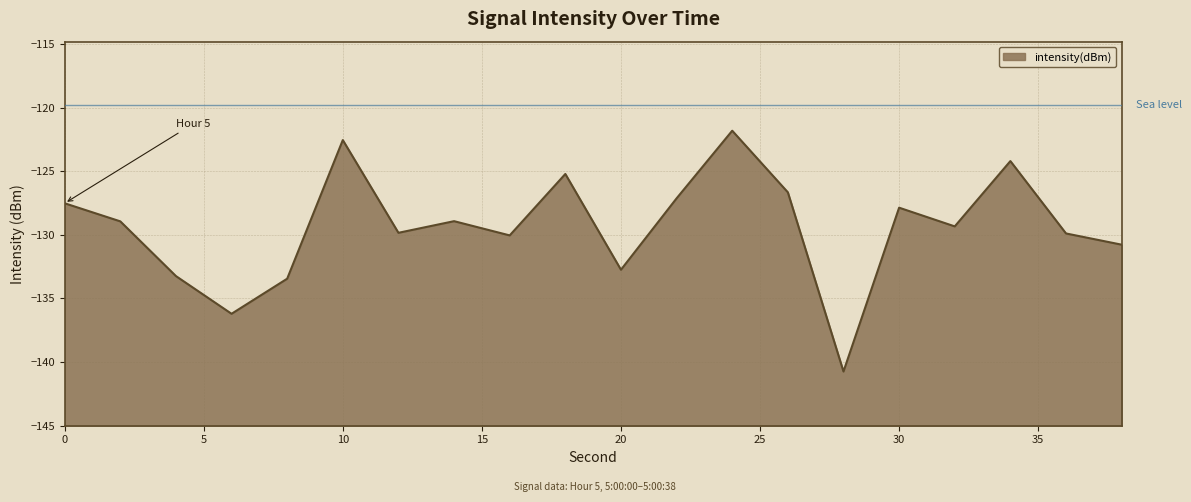

What is the difference between the values at 8 and 14?

4.5